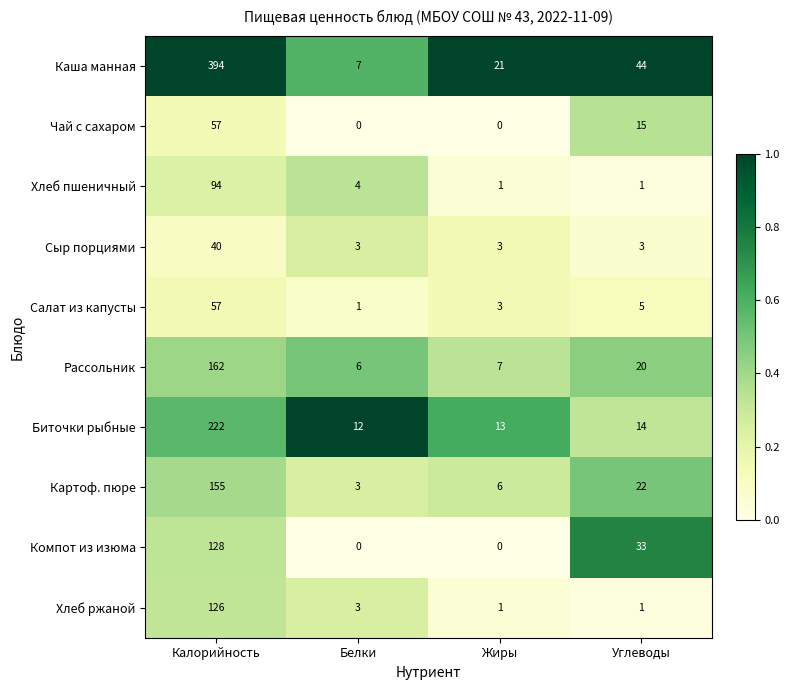

Is the value of Каша манная at Белки greater than the value of Хлеб пшеничный at Углеводы?

Yes